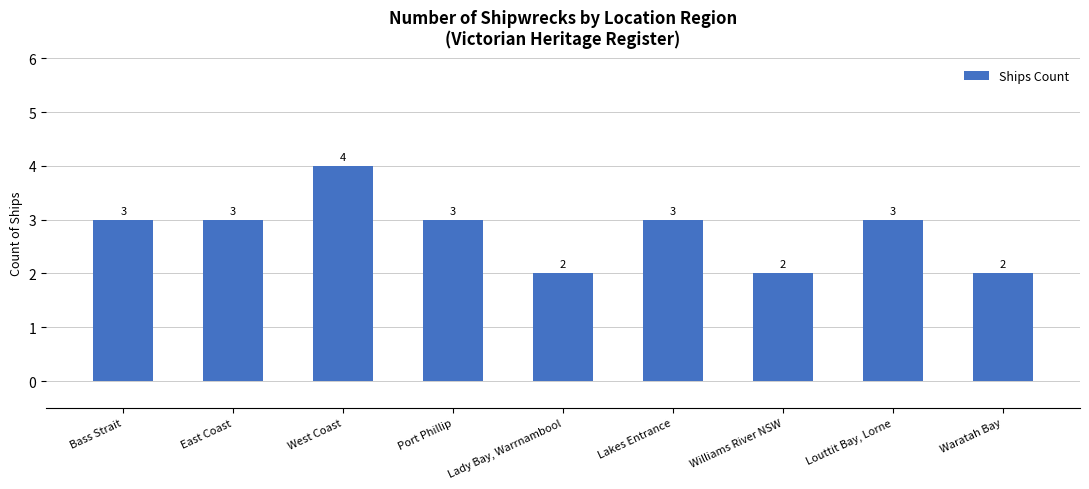

What is the minimum value shown in the chart?

2